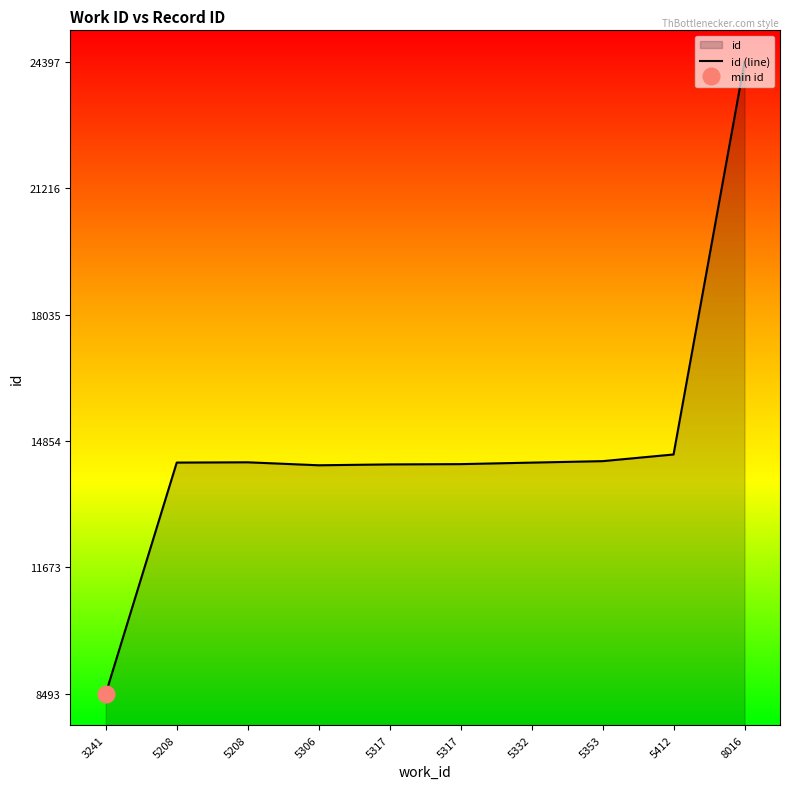

Rank the categories by value from highest to lowest.

8016, 5412, 5353, 5208, 5208, 5332, 5317, 5317, 5306, 3241